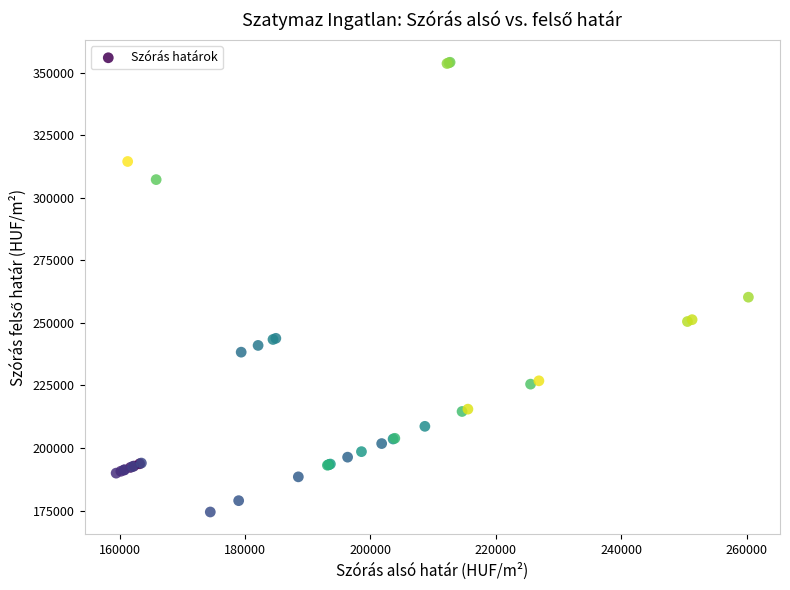

What Y value in the scatter plot is closest to 264283?

260265